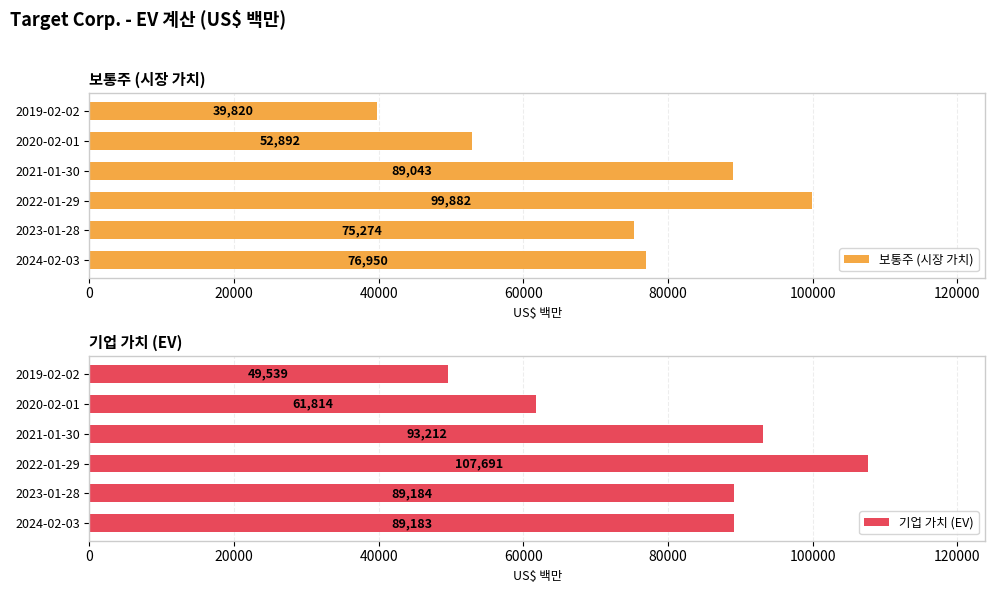

Does the chart contain stacked bars?

No